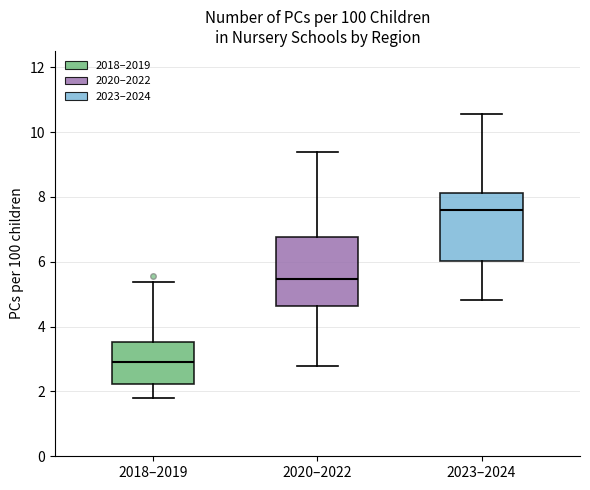

Reading left to right, read every box against the y-axis: the position of its median line, the range the box covers, and the ends of its whiskers. The values are not printed on the chart, so give them approximately, as read against the axis.

2018–2019: median 2.8, box 2.2 to 3.6, whiskers 1.8 to 5.4
2020–2022: median 5.4, box 4.6 to 6.8, whiskers 2.8 to 9.4
2023–2024: median 7.6, box 6.0 to 8.2, whiskers 4.8 to 10.6